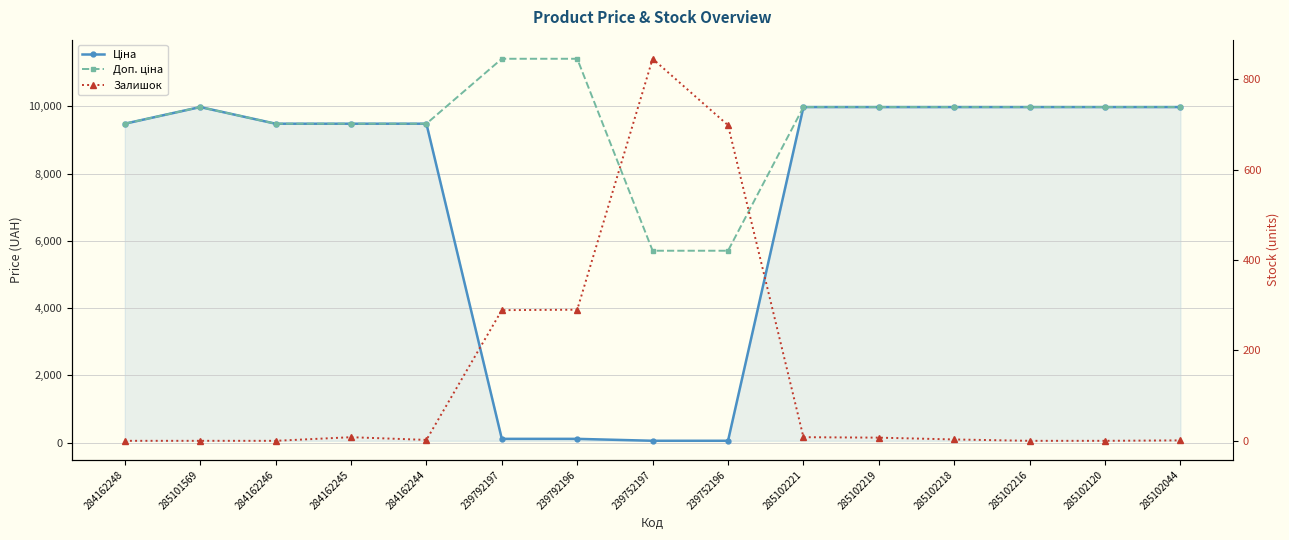

What is the label of the 10th point from the left?

285102221